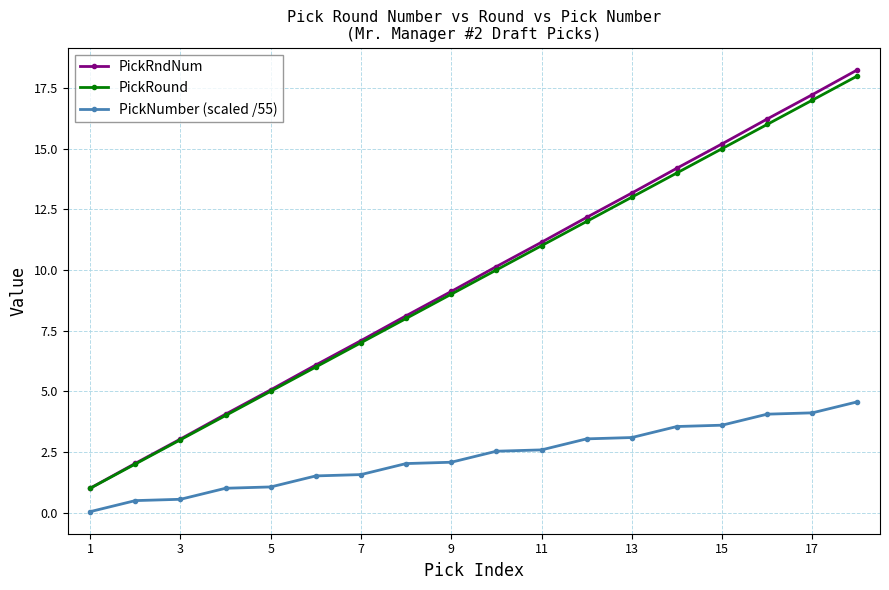

Which series has the widest spread of values?

PickRndNum